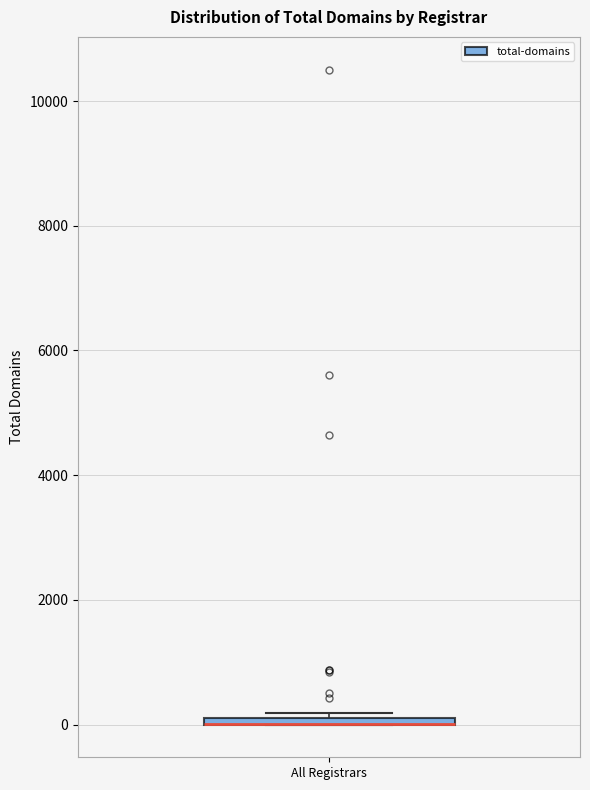

Where is the upper edge of the box for All Registrars on the y-axis? The values are not printed on the chart, so give them approximately, as read against the axis.

200